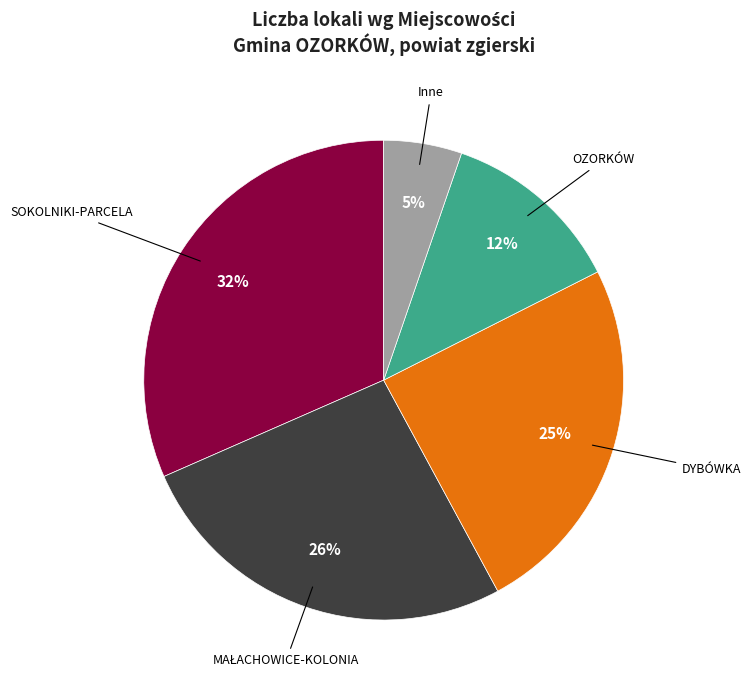

Count the number of slices in the pie.

5